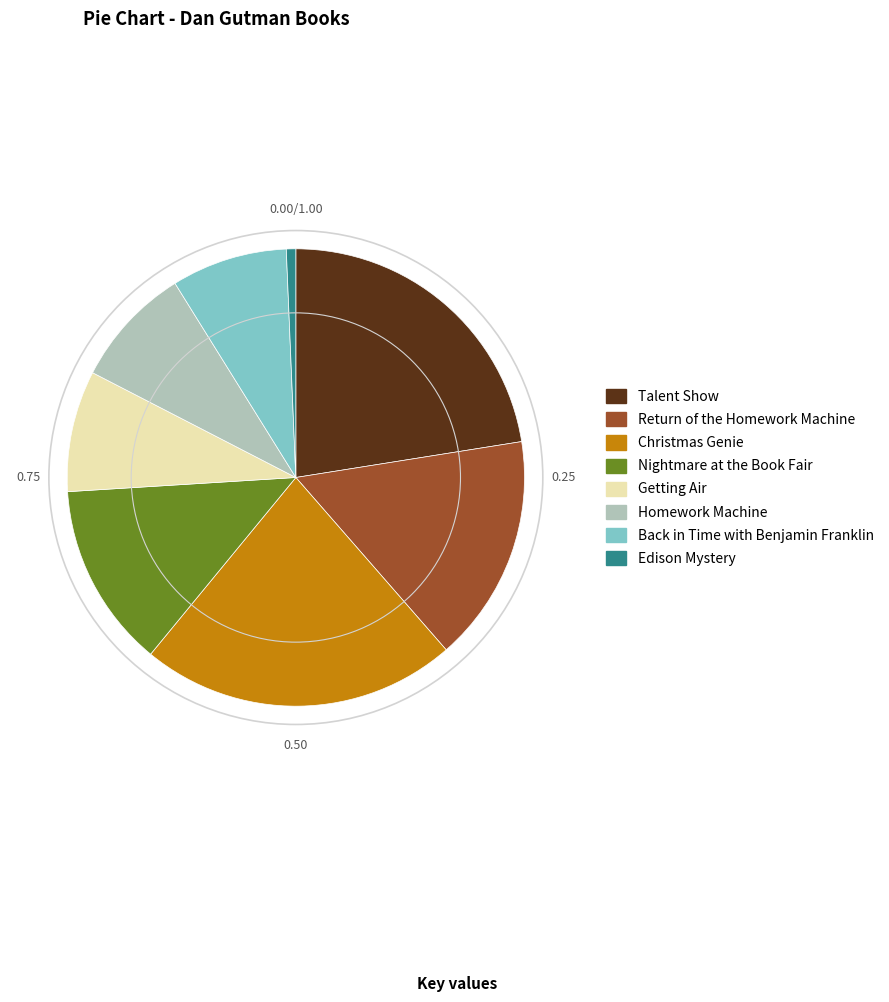

How many segments does this pie chart have?

8